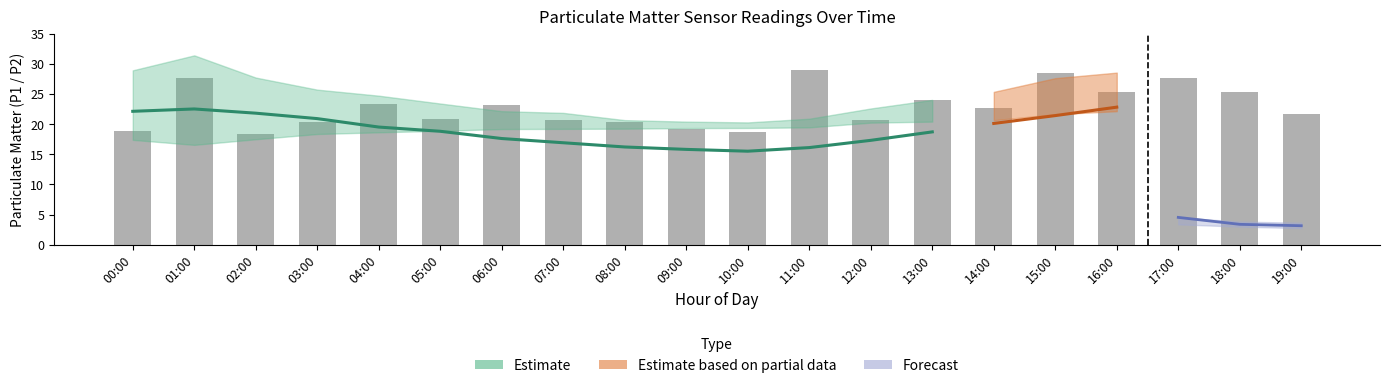

Which has a higher value, 10:00 or 02:00?

02:00